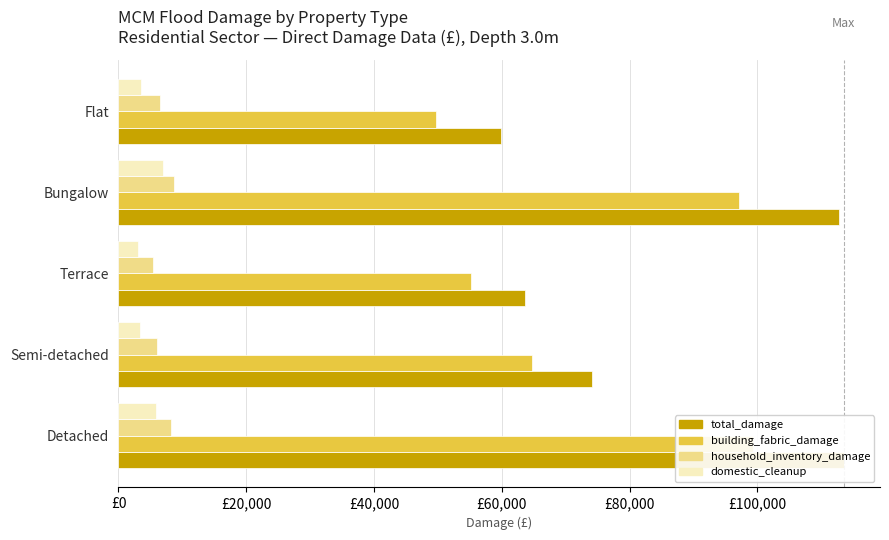

What is the highest value of the household_inventory_damage series?

8709